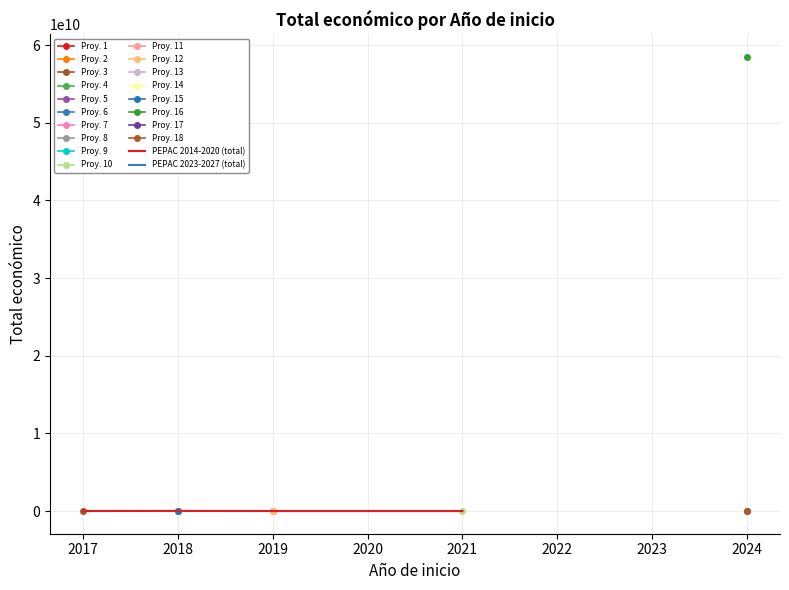

True or false: PEPAC 2014-2020 (total) has more than 1 interior local peaks.

False